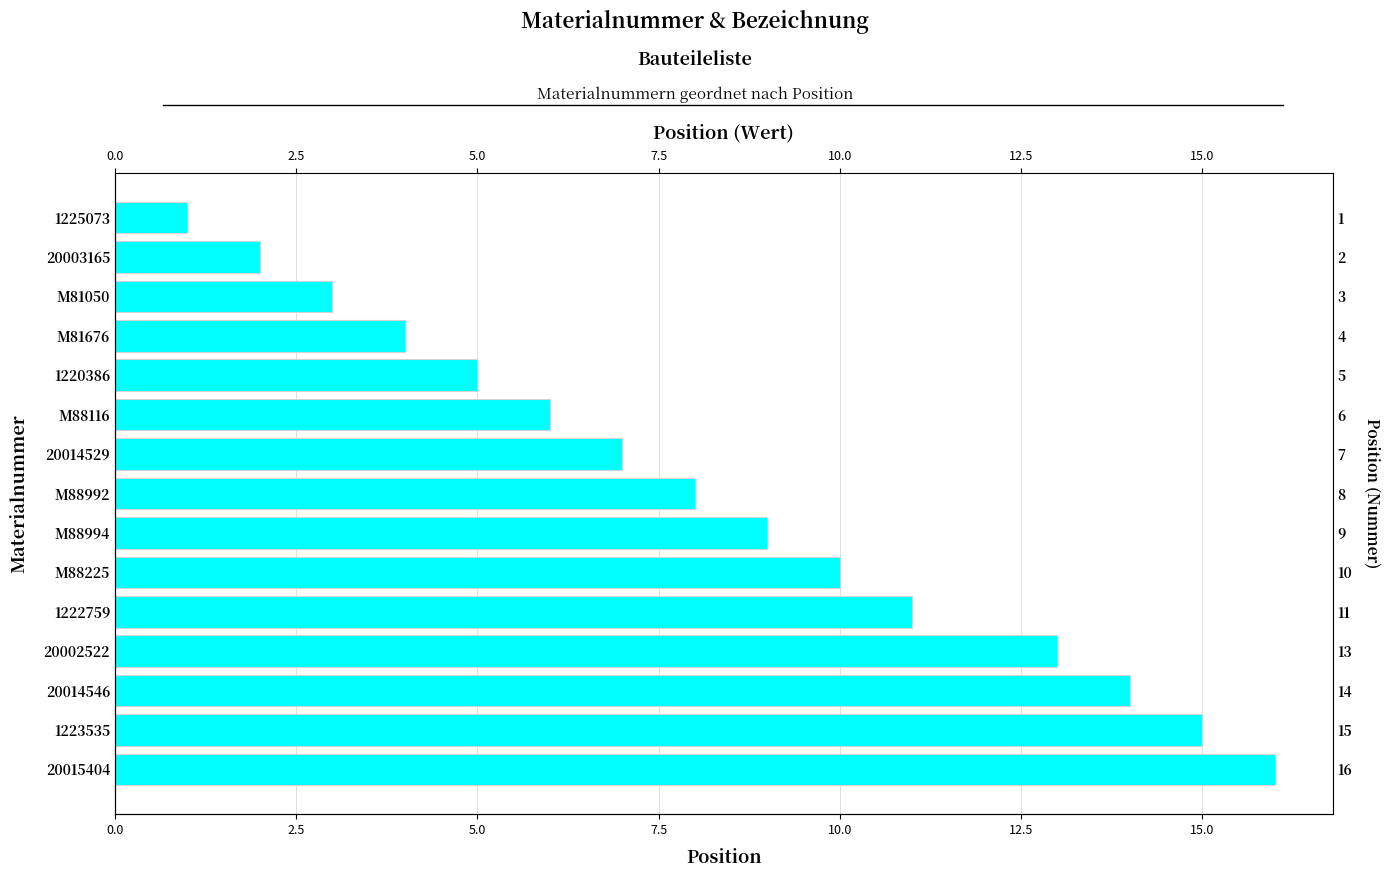

What is the sum of all values?

124